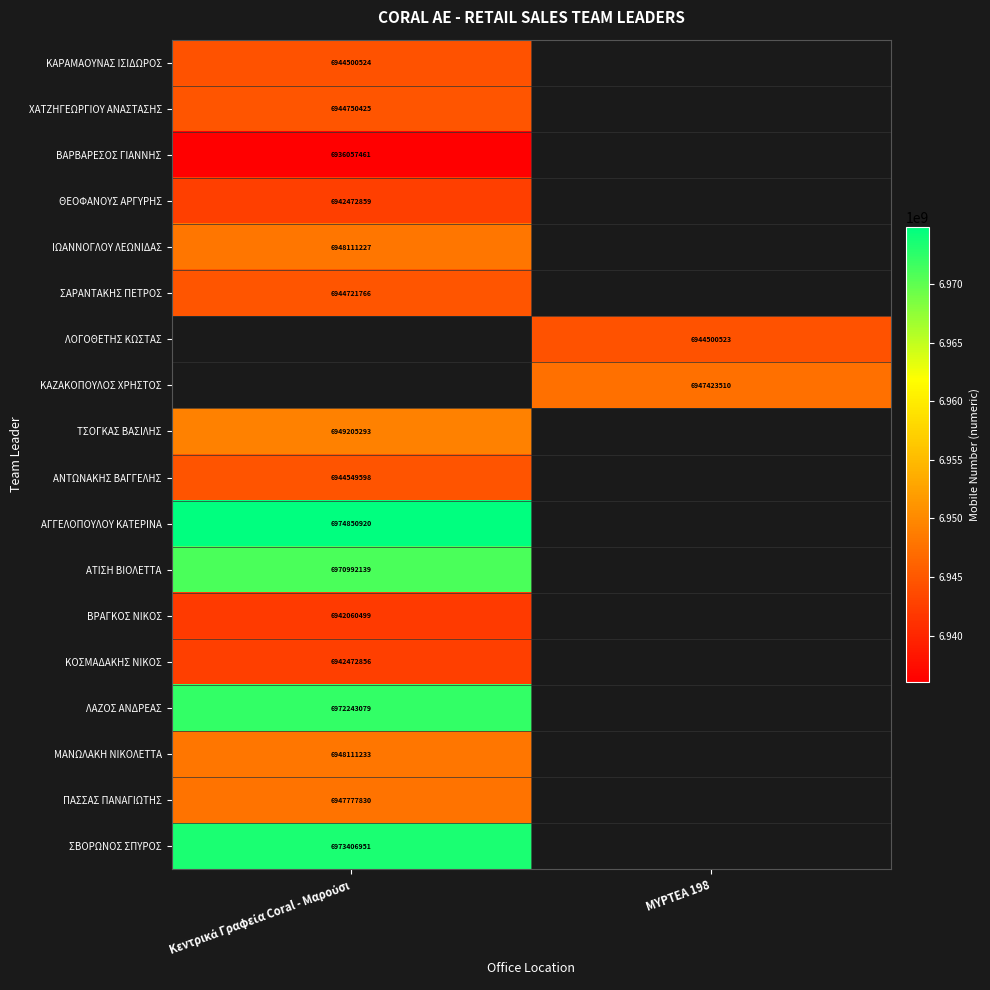

How many values in ΒΑΡΒΑΡΕΣΟΣ ΓΙΑΝΝΗΣ are above zero?

1